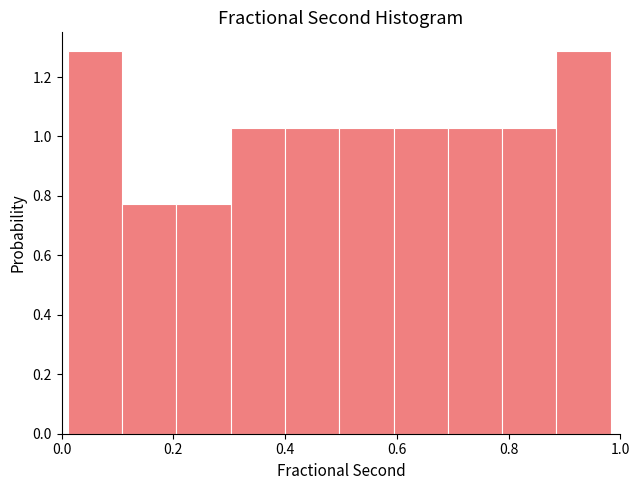

Reading left to right, list every bar in this chart as the range it spans on the x-axis followed by its height. Neither the bar edges nor the heights are printed on the chart, so give them approximately, as read against the axes.

0.02 to 0.10: 1.28
0.10 to 0.20: 0.78
0.20 to 0.30: 0.78
0.30 to 0.40: 1.02
0.40 to 0.50: 1.02
0.50 to 0.60: 1.02
0.60 to 0.70: 1.02
0.70 to 0.78: 1.02
0.78 to 0.88: 1.02
0.88 to 0.98: 1.28